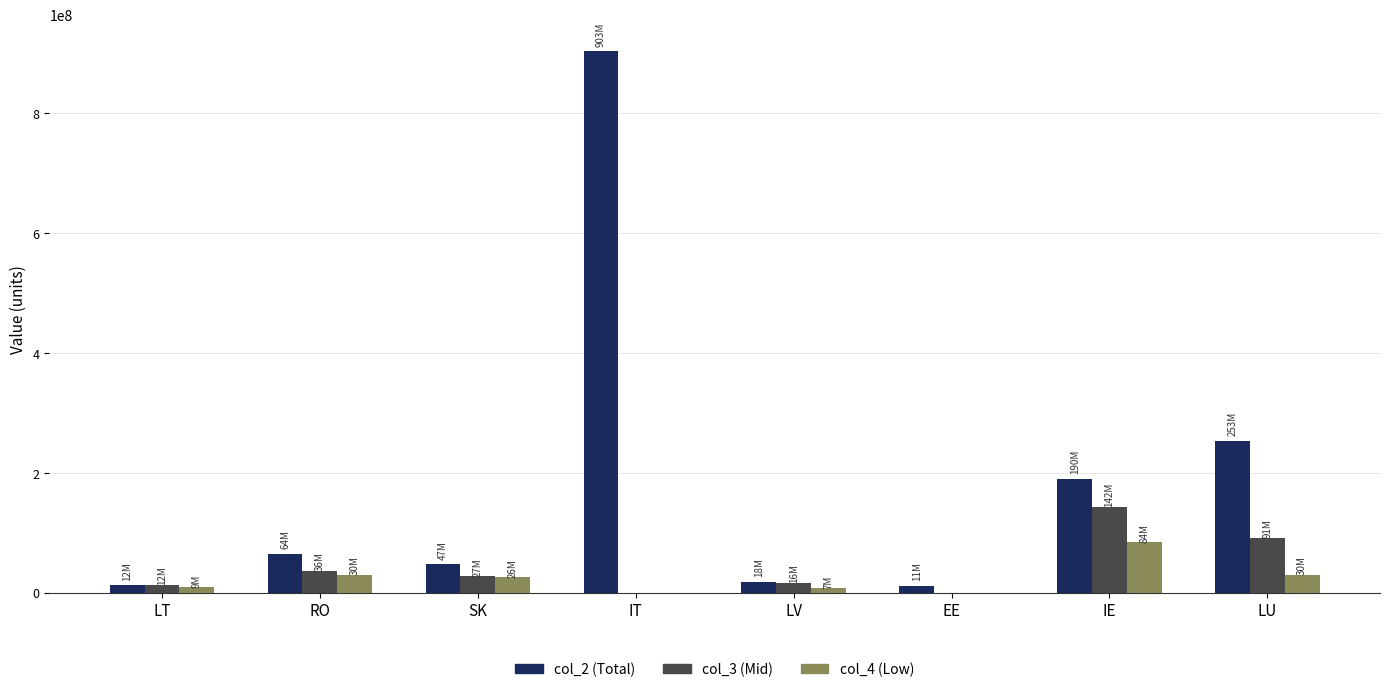

How many categories are shown in the chart?

8